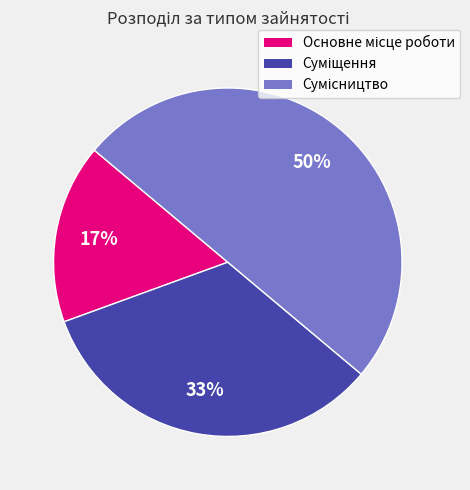

How many segments does this pie chart have?

3